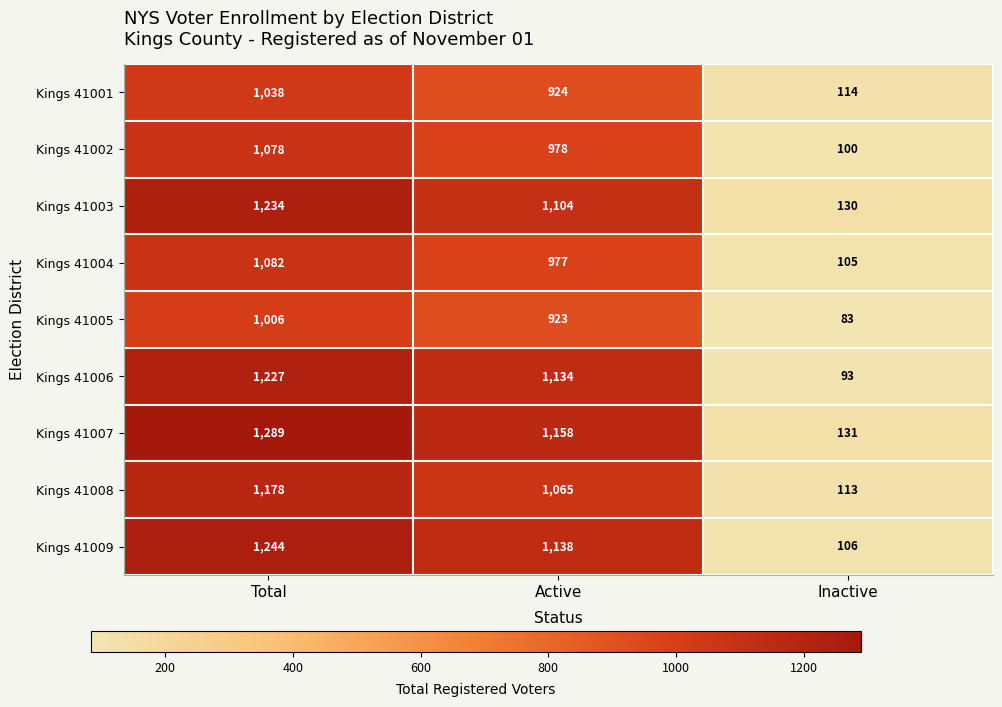

How many data points does each series have?

3